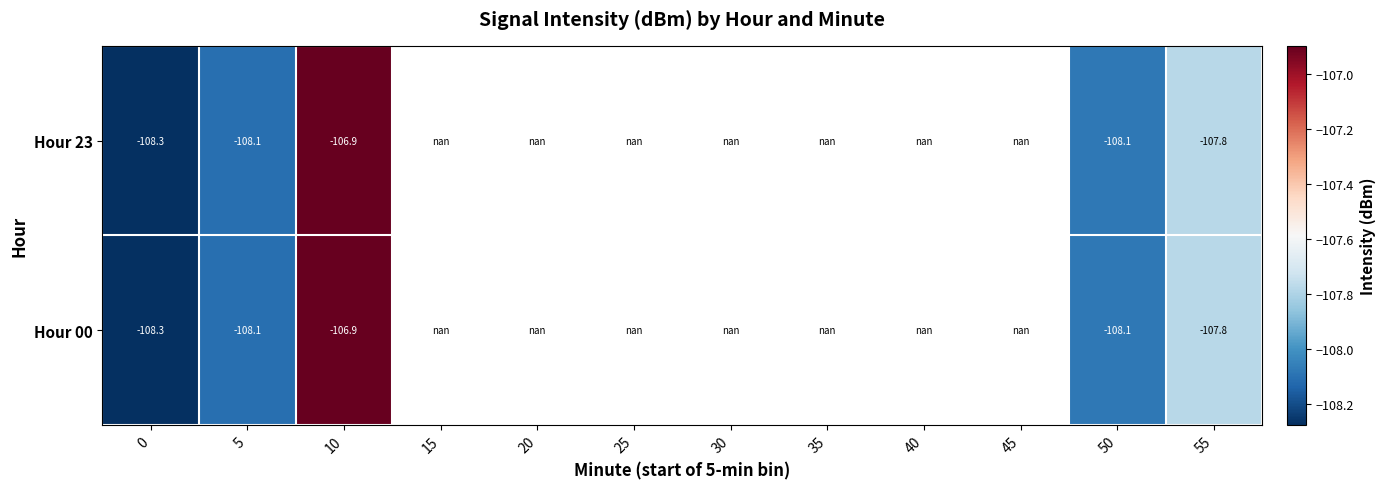

The value of Hour 00 at 10 is -106.9. True or false?

True